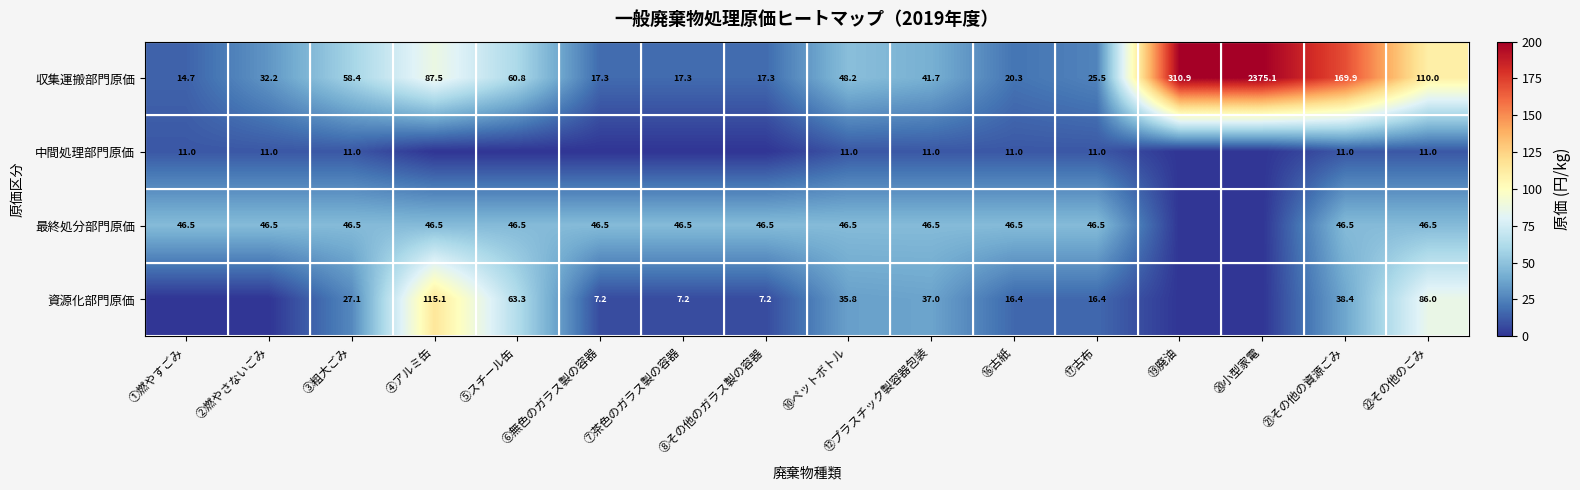

True or false: 収集運搬部門原価 has a value of 133.8 at ④アルミ缶.

False